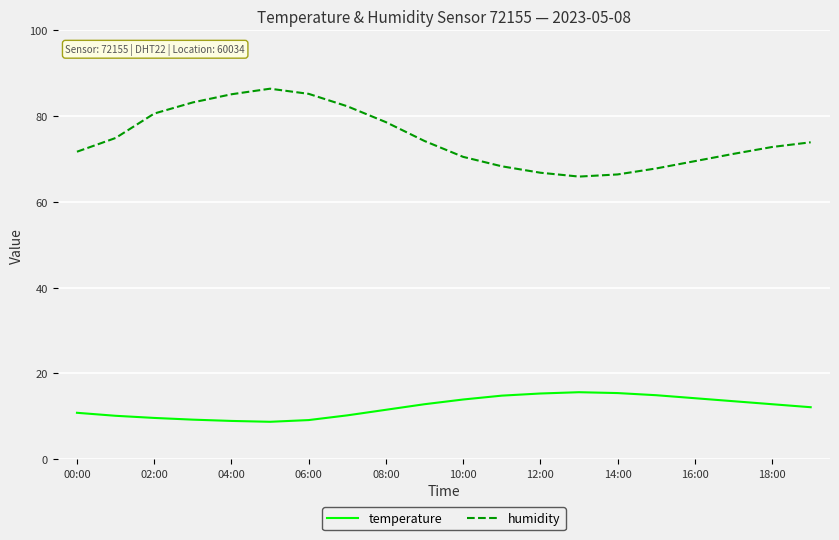

List the series in order of their peak value, lowest first.

temperature, humidity